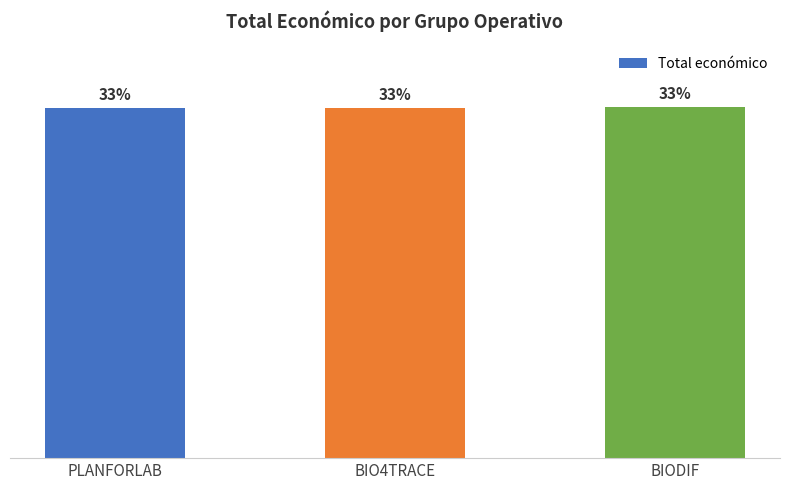

Rank the categories by value from lowest to highest.

PLANFORLAB, BIO4TRACE, BIODIF